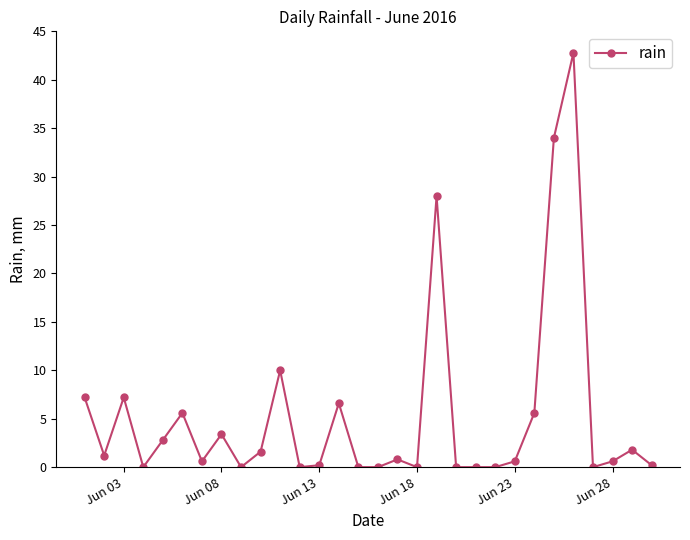

What is the value of the 11th point from the left?

10.0